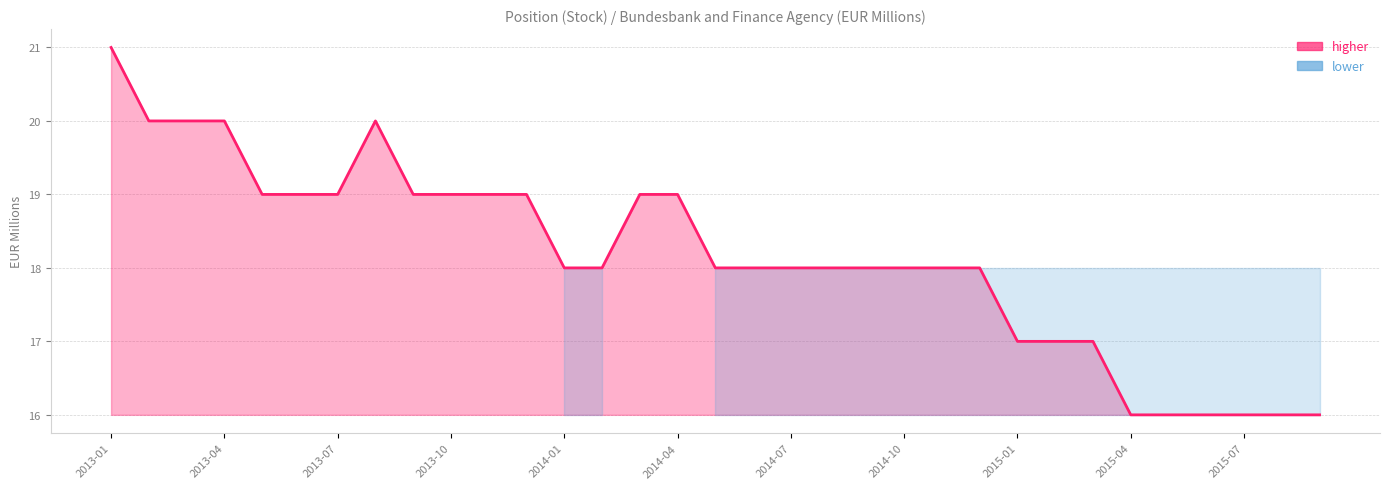

Where does the data first go above 18?

2013-01